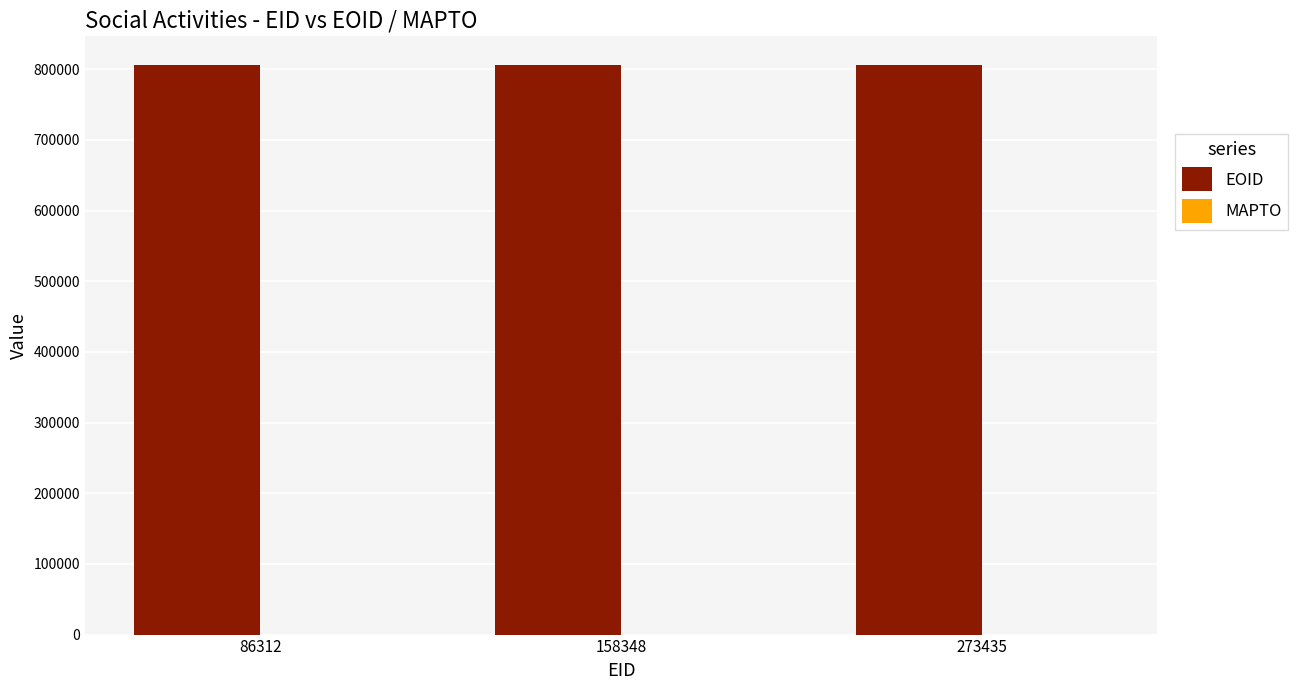

Approximately how many times larger is the value at 273435 compared to 158348?

1.0